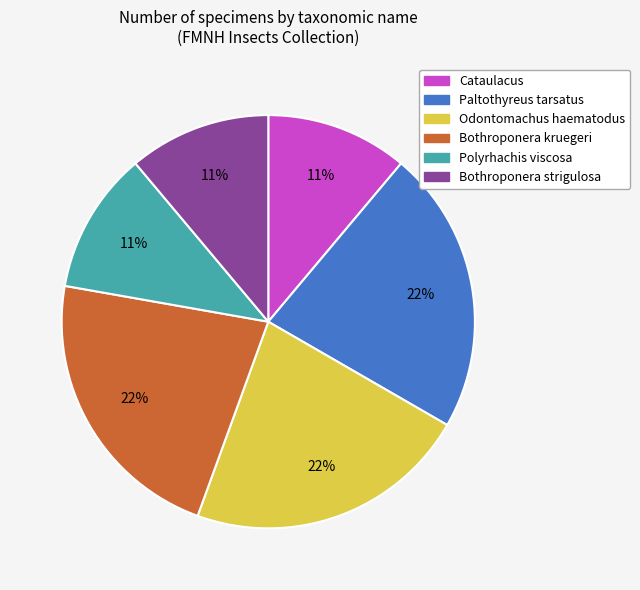

To the nearest percent, what is the difference between the largest and smallest slice percentages?

11%